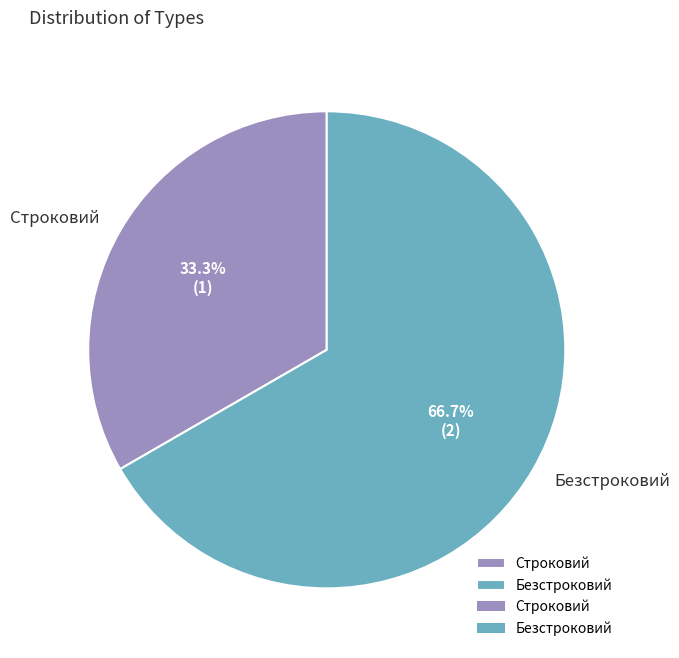

Rank the categories by value from lowest to highest.

Строковий, Безстроковий